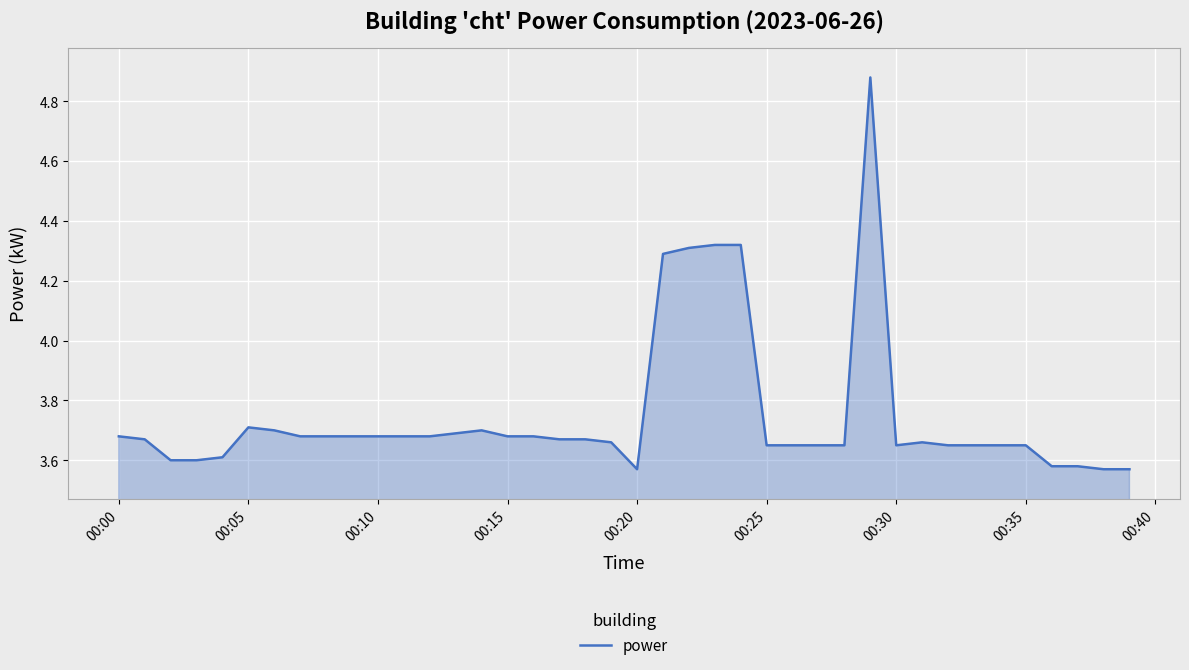

What is the difference between the maximum and minimum values?

1.3